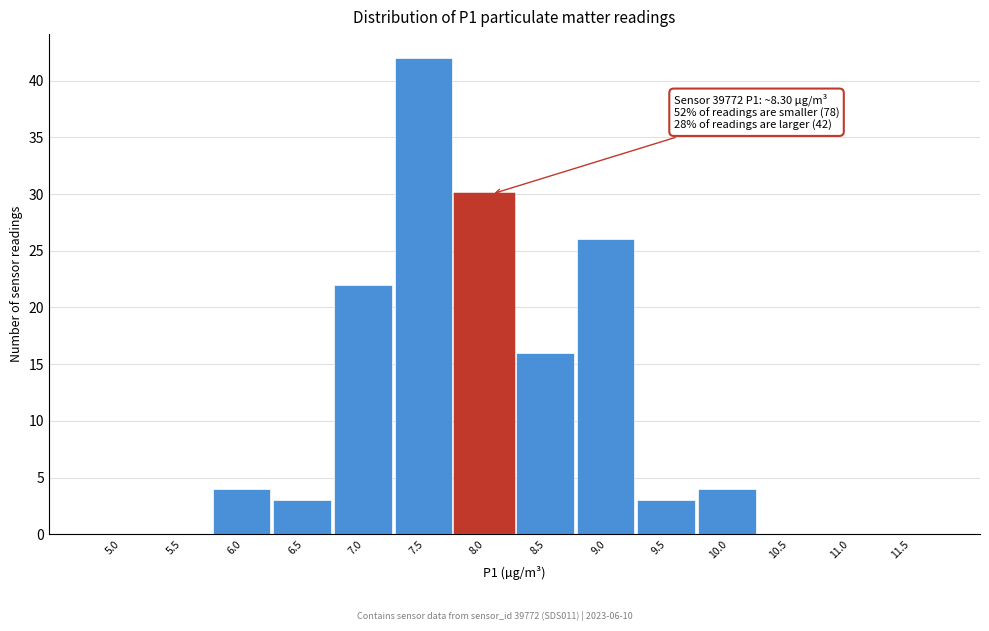

Reading left to right, extract all data points from this chart.

5.0=0	5.5=0	6.0=4	6.5=3	7.0=22	7.5=42	8.0=30	8.5=16	9.0=26	9.5=3	10.0=4	10.5=0	11.0=0	11.5=0